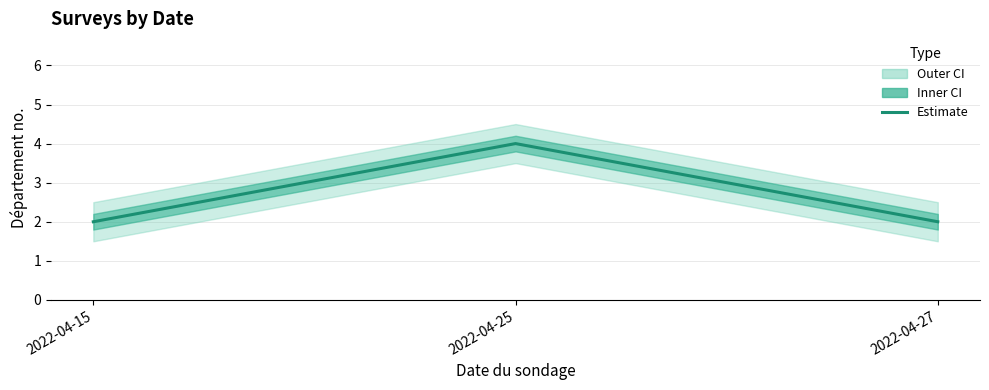

List the labels in order of value, largest first.

2022-04-25, 2022-04-15, 2022-04-27